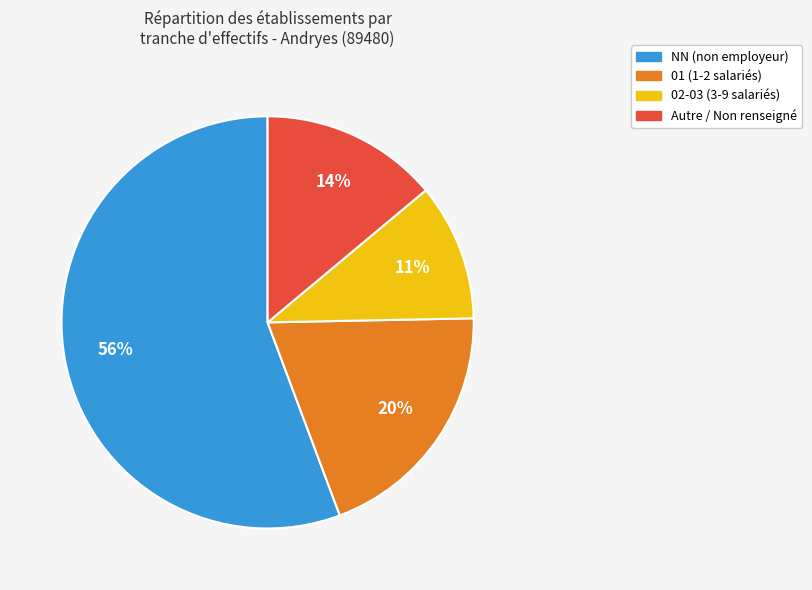

Is there a majority slice in this chart?

Yes